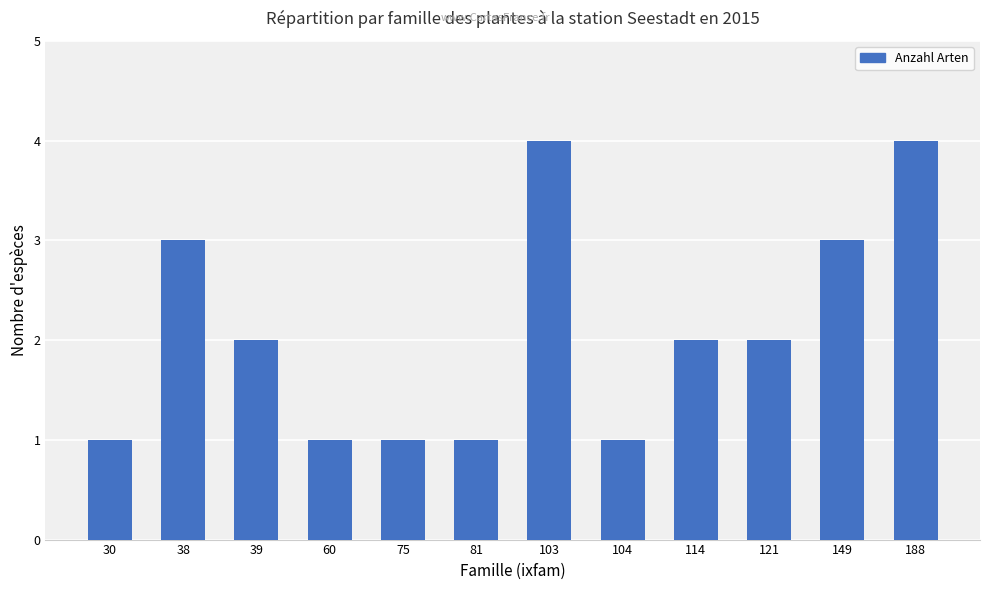

What is the change in value from 30 to 38?

+2